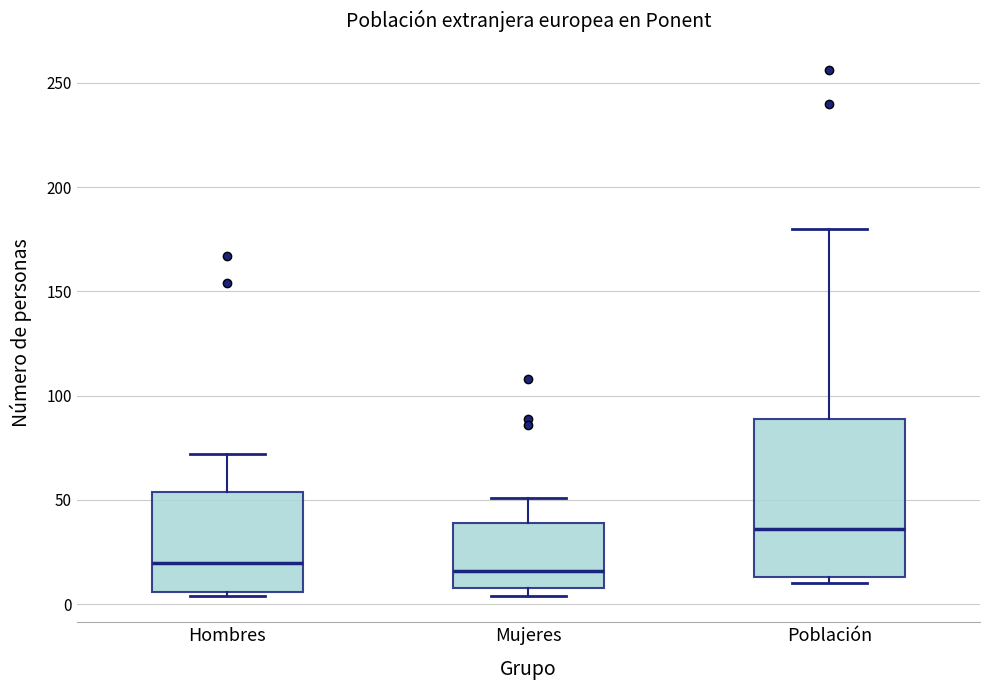

Which box is the tallest, from its lower edge to its upper edge?

Población